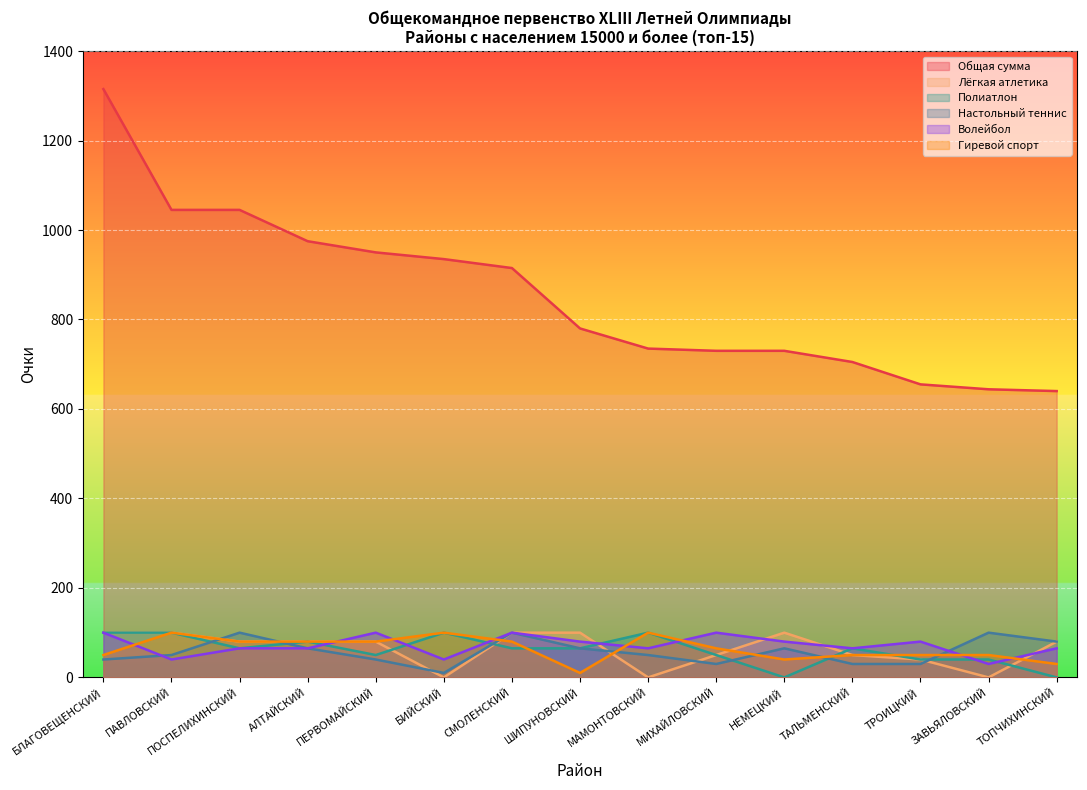

Is the value of Полиатлон (фин) at МАМОНТОВСКИЙ greater than the value of Настольный теннис (фин) at ШИПУНОВСКИЙ?

No